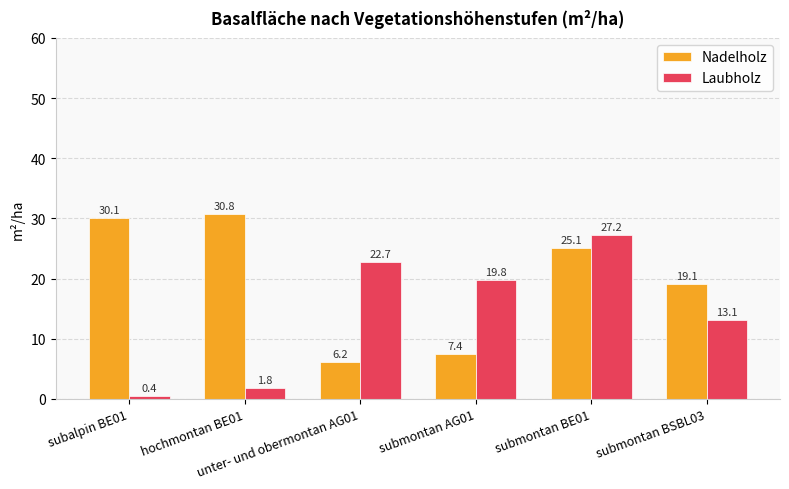

What is the average value of the Laubholz series?

14.2